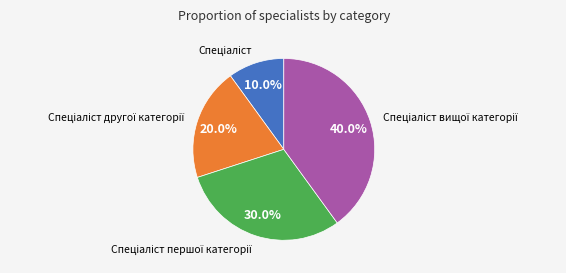

Does any single category account for the majority?

No